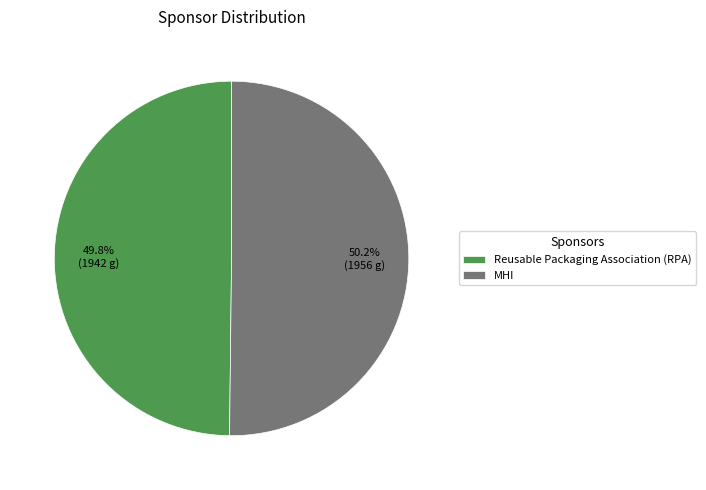

How many slices are in this pie chart?

2